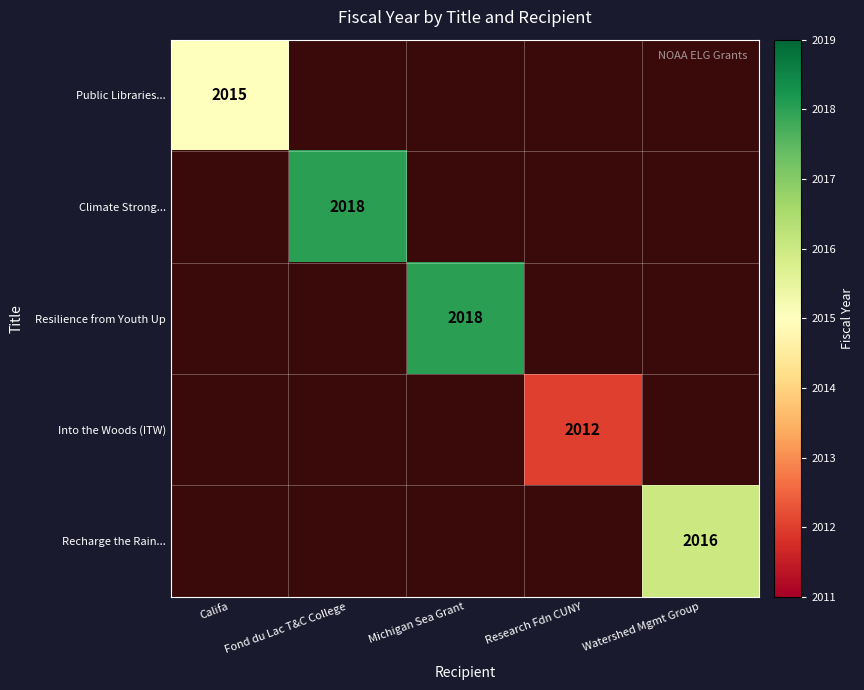

The Public Libraries... series shows 2015 at Califa. True or false?

True